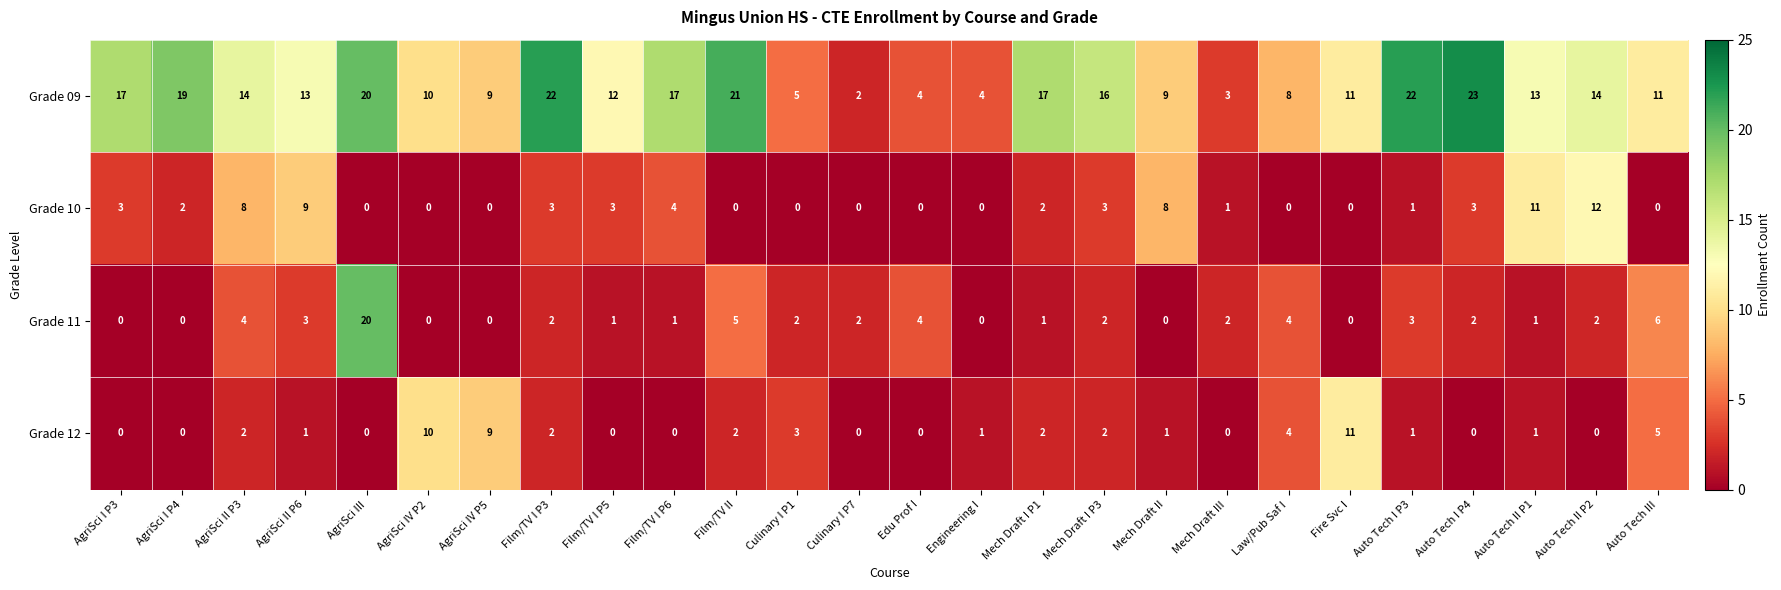

At which label does Grade 09 reach its peak?

Auto Tech I P4